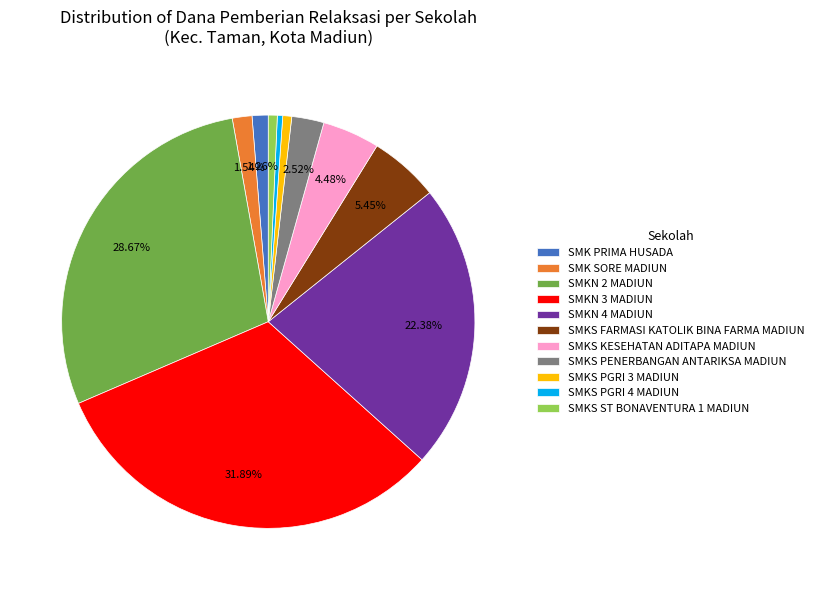

Is it true that SMK SORE MADIUN is 2% of the pie?

True